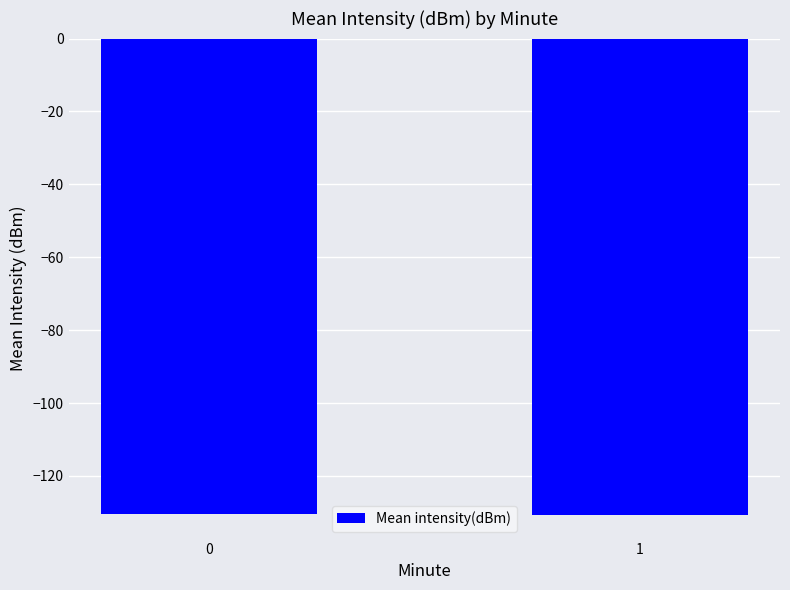

Is it true that the value at 0 is -36.1?

False